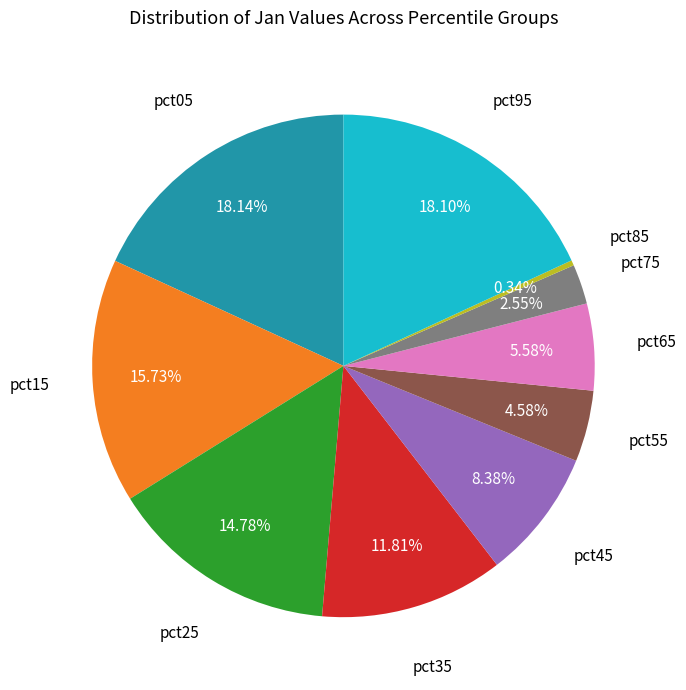

Is there any slice that represents more than half of the pie?

No